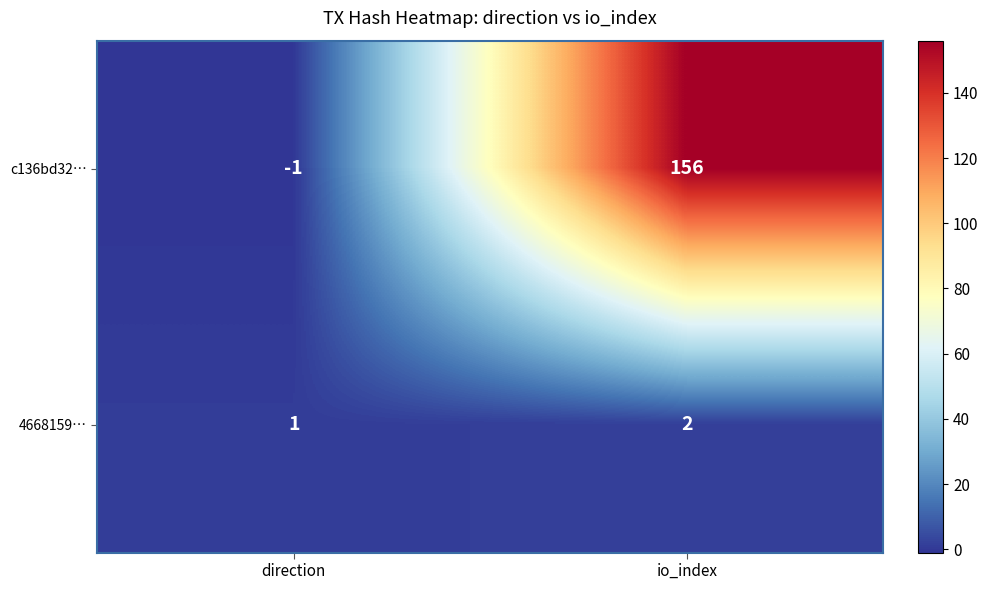

The c136bd32… series shows 225 at io_index. True or false?

False